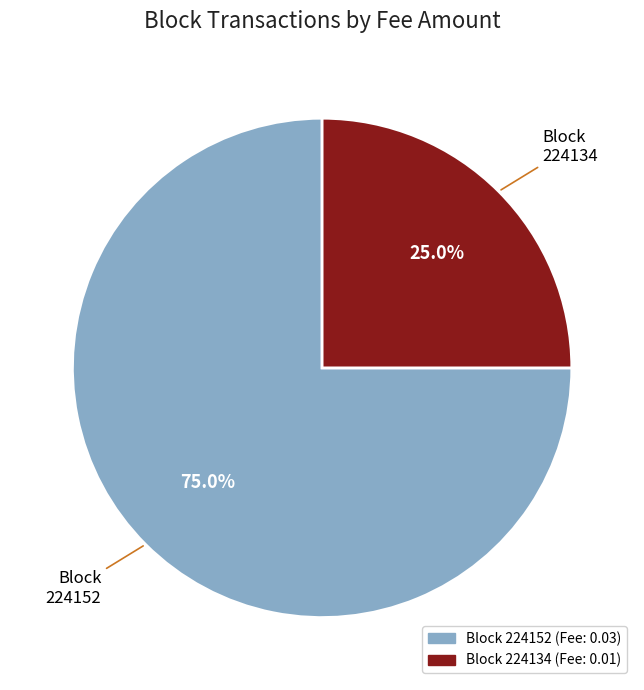

Is there any slice that represents more than half of the pie?

Yes